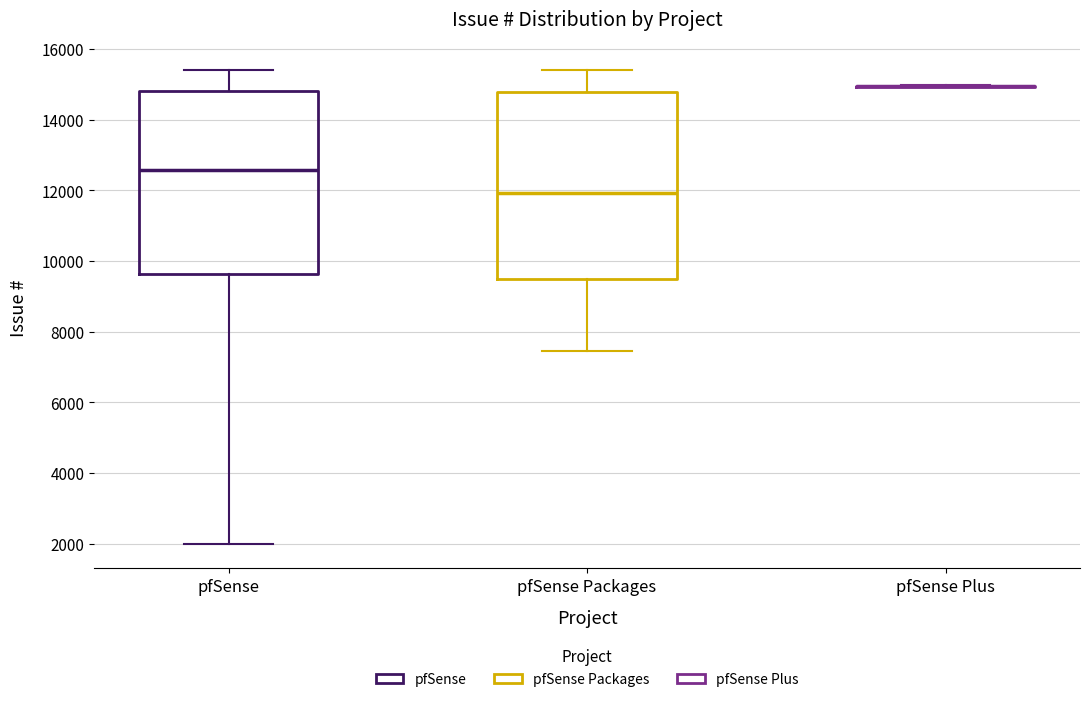

Reading left to right, transcribe this box plot: for each box, give where its median line is, the range the box spans, and where its two whiskers end, as read against the y-axis. The values are not printed on the chart, so give them approximately, as read against the axis.

pfSense: median 12600, box 9600 to 14800, whiskers 2000 to 15400
pfSense Packages: median 12000, box 9400 to 14800, whiskers 7400 to 15400
pfSense Plus: box collapsed to a line at 15000, whiskers 15000 to 15000